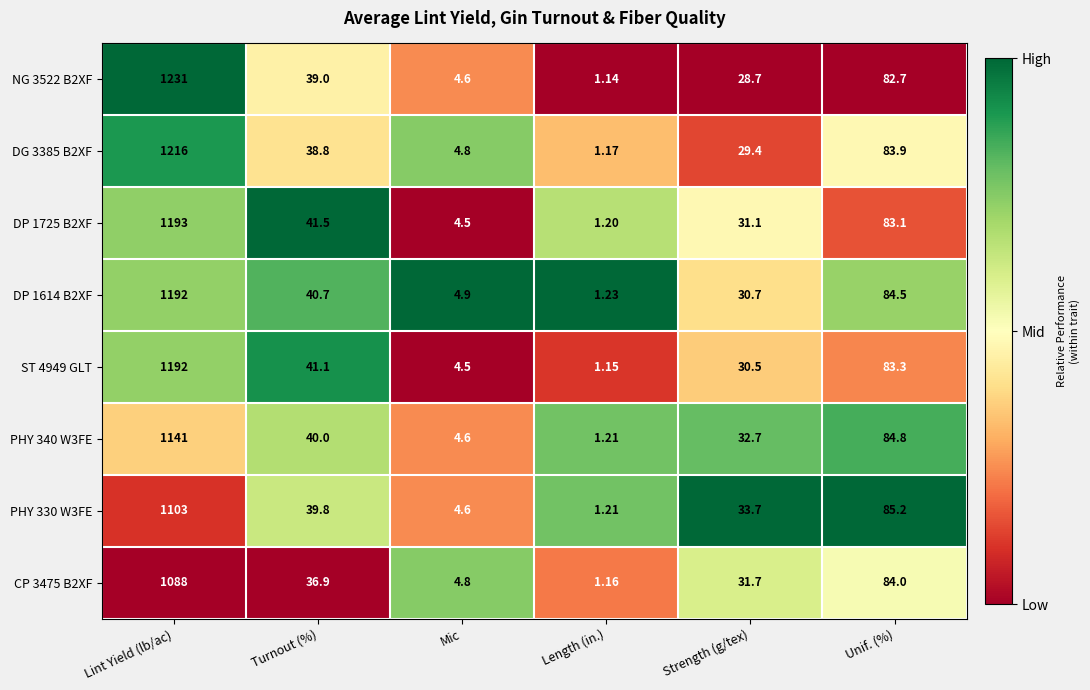

At which category is the sum across all series the highest?

Lint Yield (lb/ac)